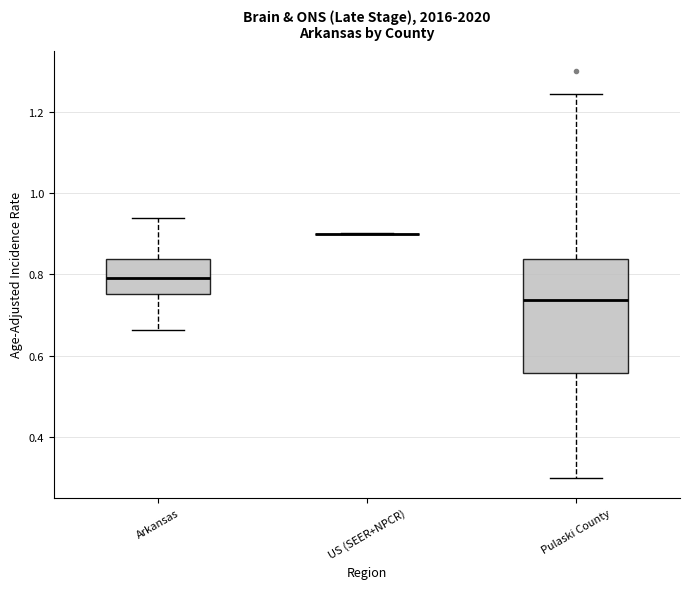

Reading left to right, read every box against the y-axis: the position of its median line, the range the box covers, and the ends of its whiskers. The values are not printed on the chart, so give them approximately, as read against the axis.

Arkansas: median 0.80, box 0.76 to 0.84, whiskers 0.66 to 0.94
US (SEER+NPCR): box collapsed to a line at 0.90, whiskers 0.90 to 0.90
Pulaski County: median 0.74, box 0.56 to 0.84, whiskers 0.30 to 1.24